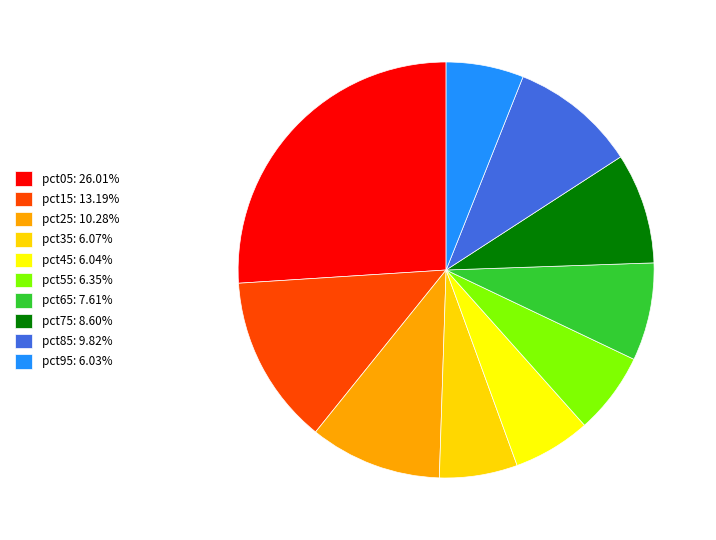

Is there a majority slice in this chart?

No